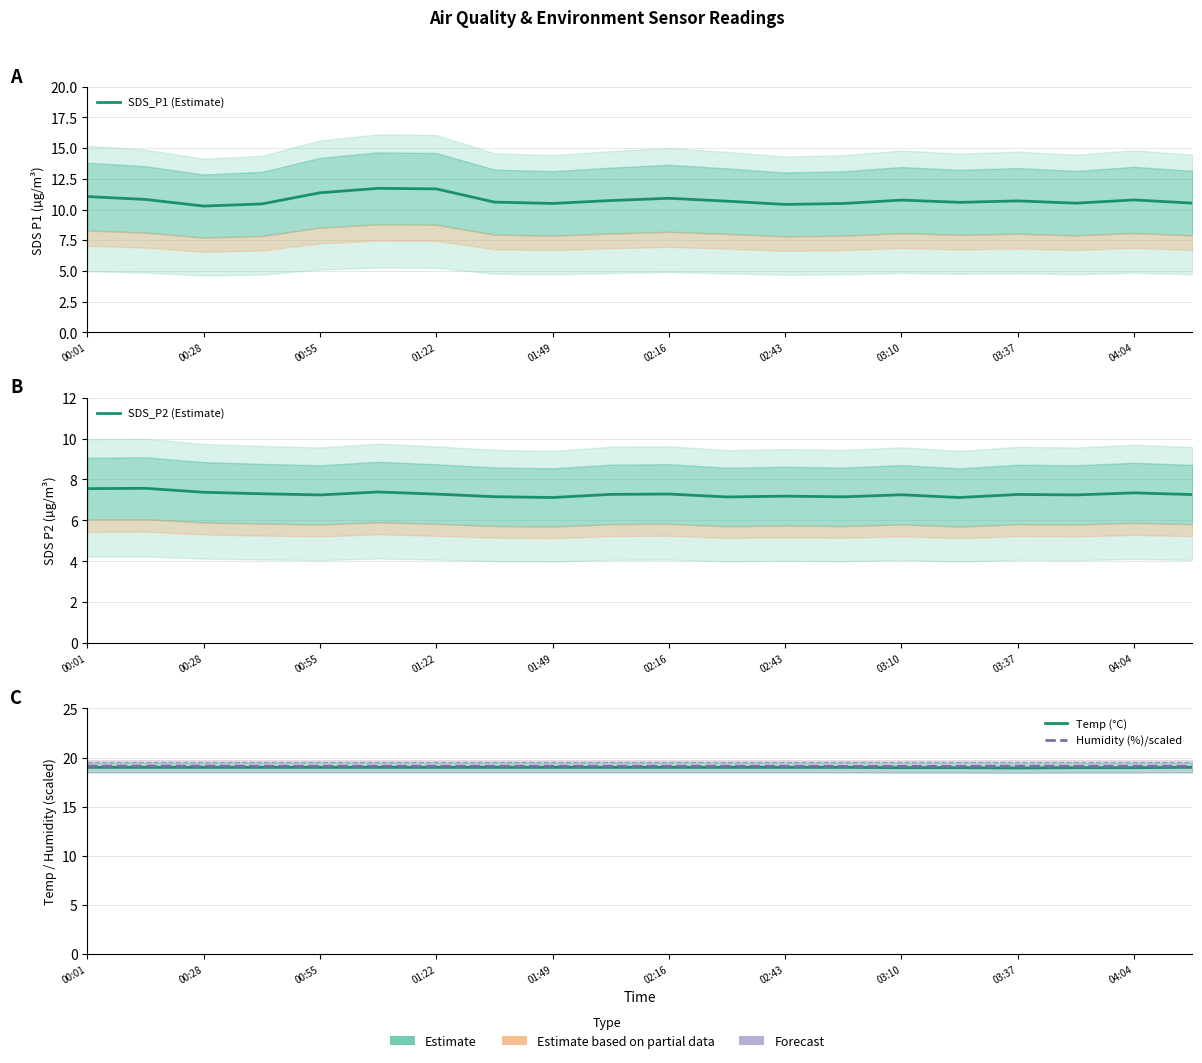

Count the SDS_P2 (Estimate) values in the range 7 to 8.

20